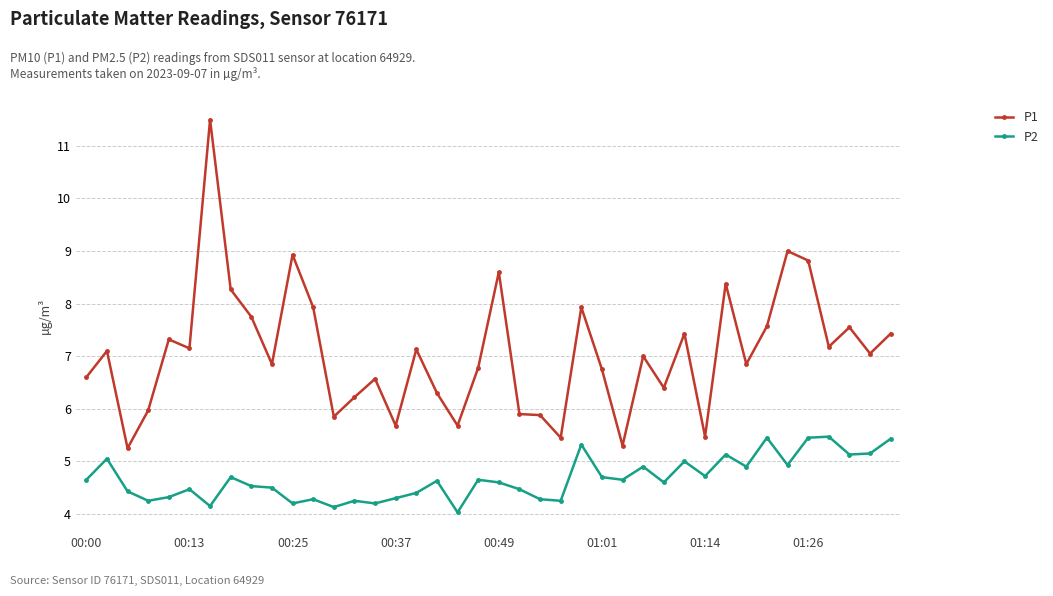

Which series has the largest total across all categories?

P1